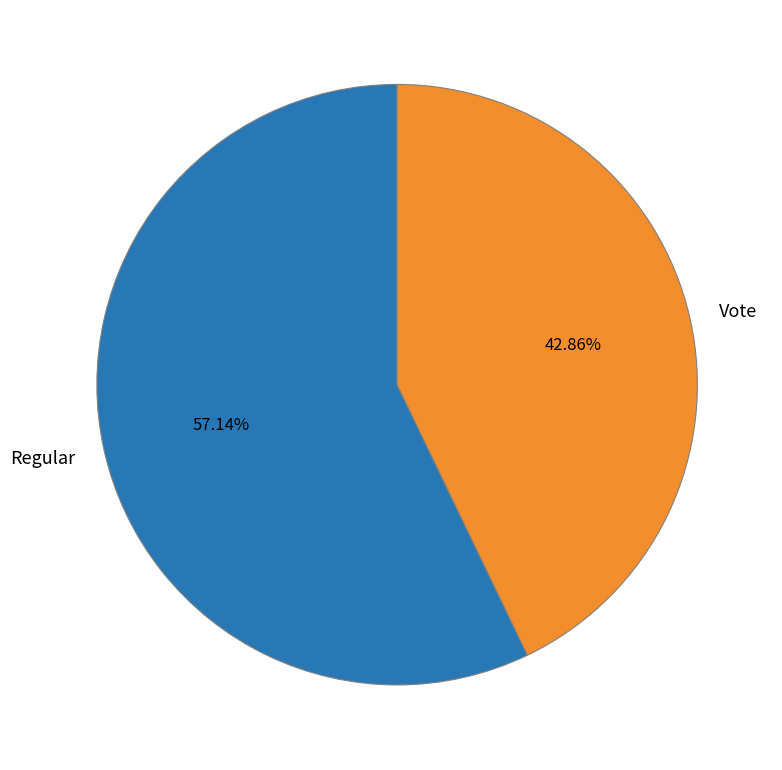

What percentage is the Regular slice, to the nearest percent?

57%